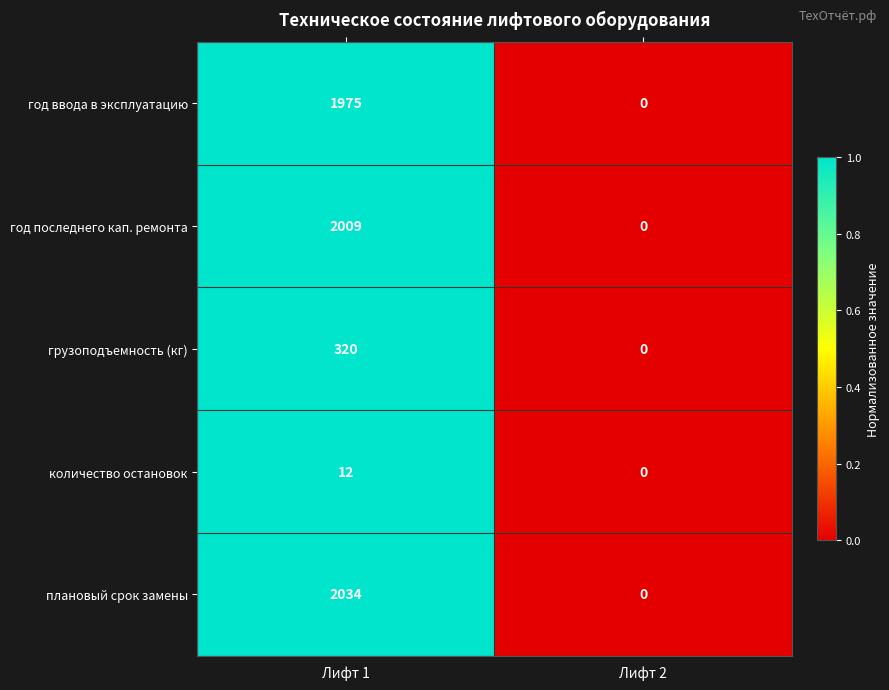

Reading left to right, list all the values displayed in this chart.

год ввода в эксплуатацию: 1975	0
год последнего кап. ремонта: 2009	0
грузоподъемность (кг): 320	0
количество остановок: 12	0
плановый срок замены: 2034	0